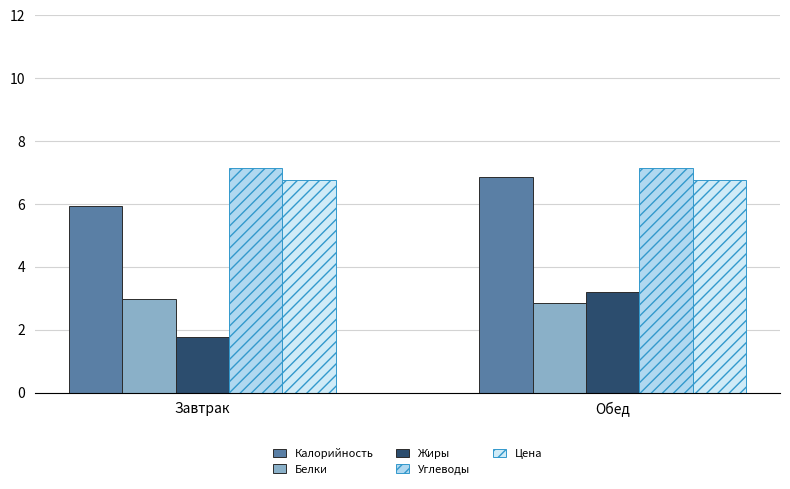

Is the value of Калорийность at Завтрак greater than the value of Жиры at Обед?

Yes